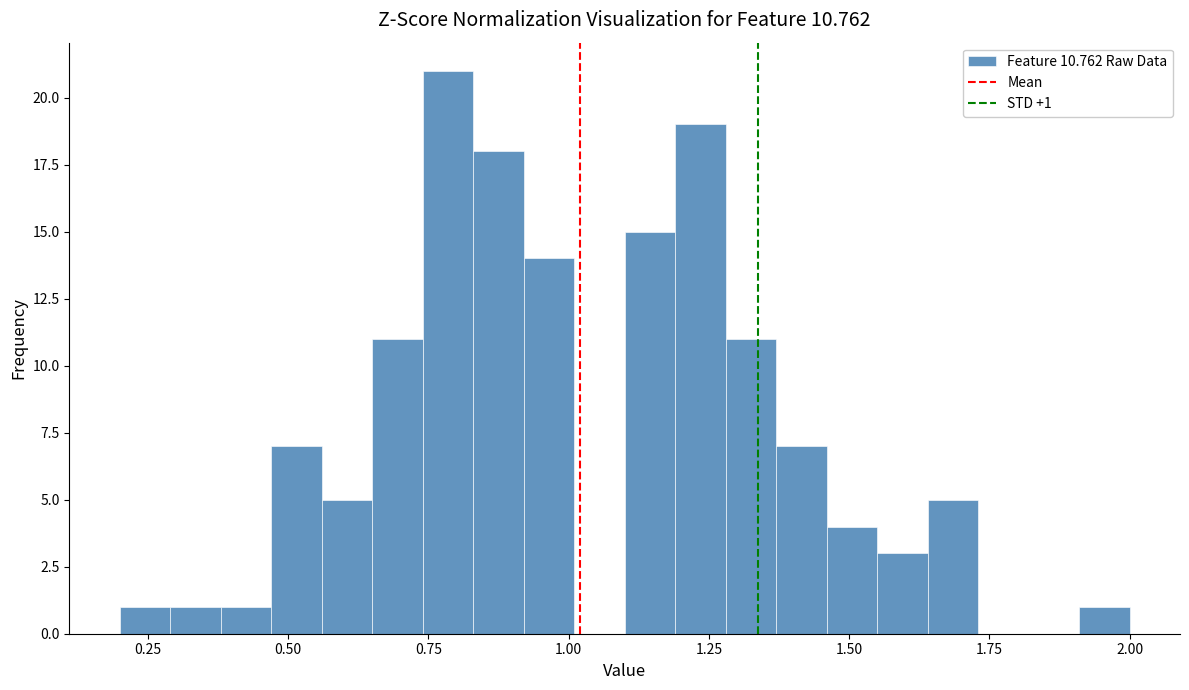

Around what value on the x-axis is the tallest bar? Give the approximate position of its centre, as read against the axis.

0.80